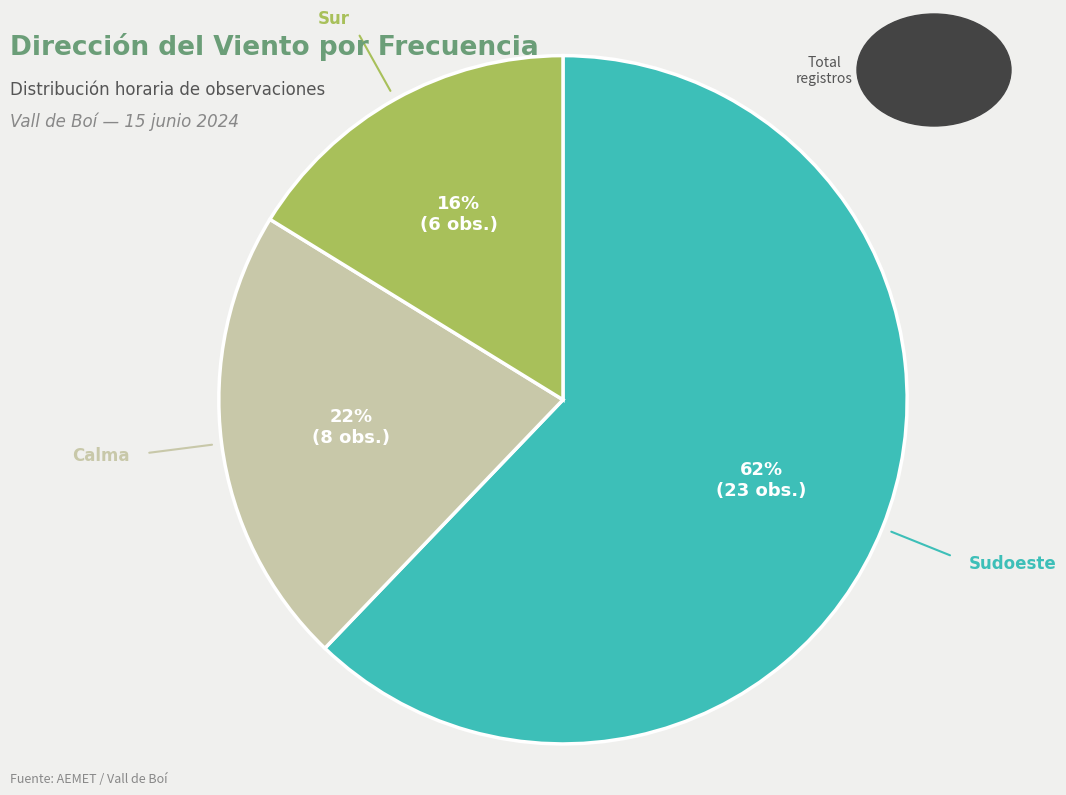

Is there any slice that represents more than half of the pie?

Yes